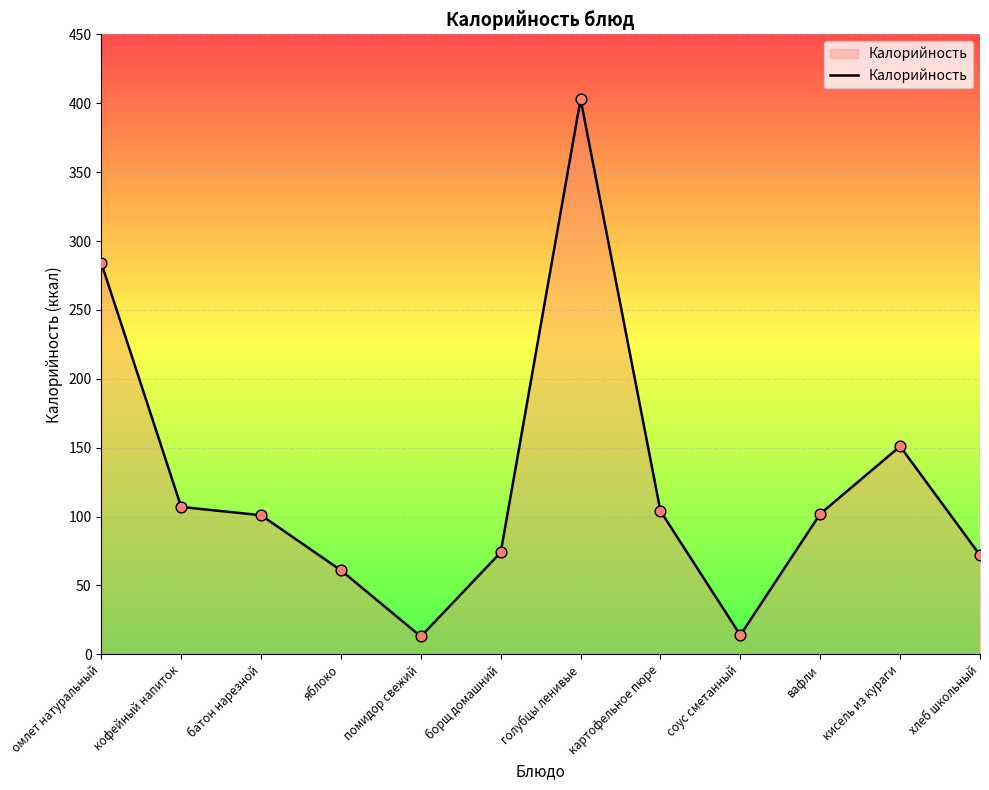

What is the change in value from вафли to кисель из кураги?

+49